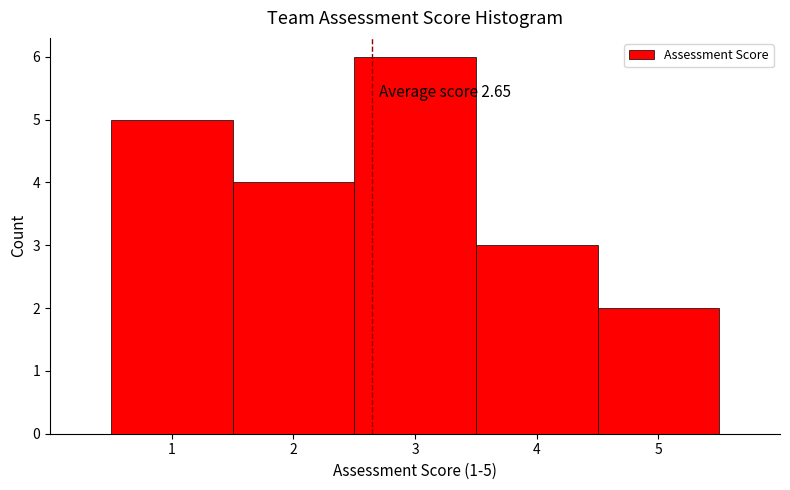

Which range on the x-axis has the tallest bar?

2.5 to 3.5